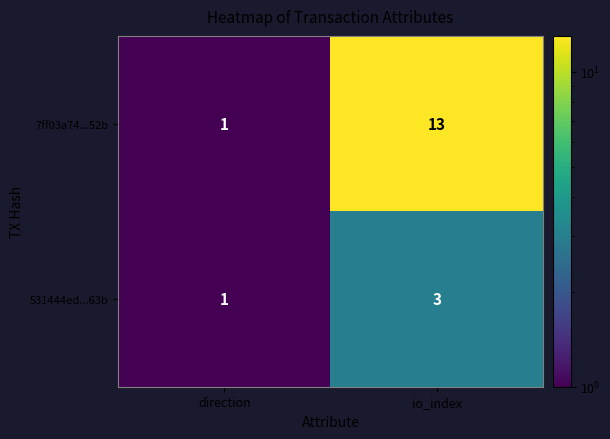

List the series in order of their peak value, highest first.

7ff03a74...52b, 531444ed...63b